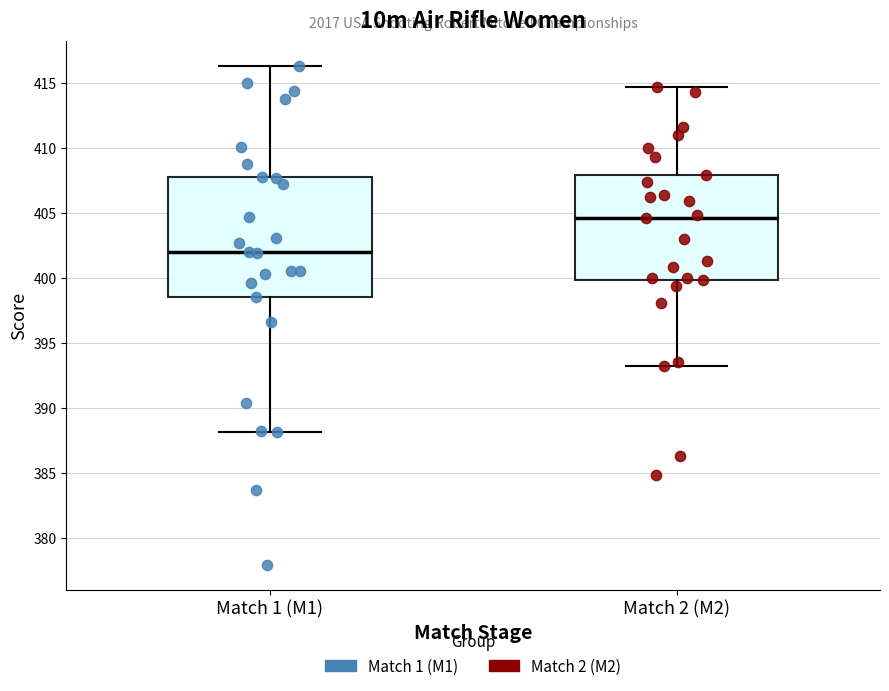

Where does the upper whisker of the box for Match 2 (M2) end on the y-axis? The values are not printed on the chart, so give them approximately, as read against the axis.

414.5